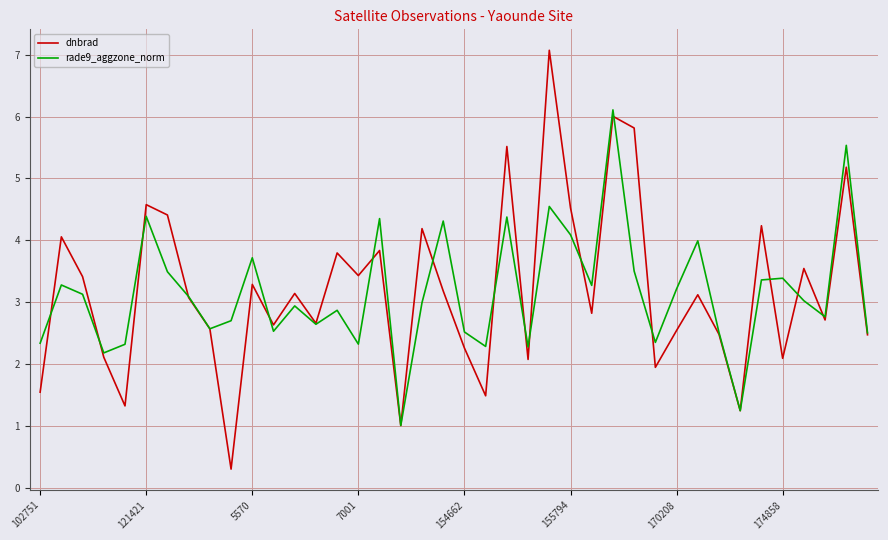

What are all the series names shown in the legend?

dnbrad, rade9_aggzone_norm